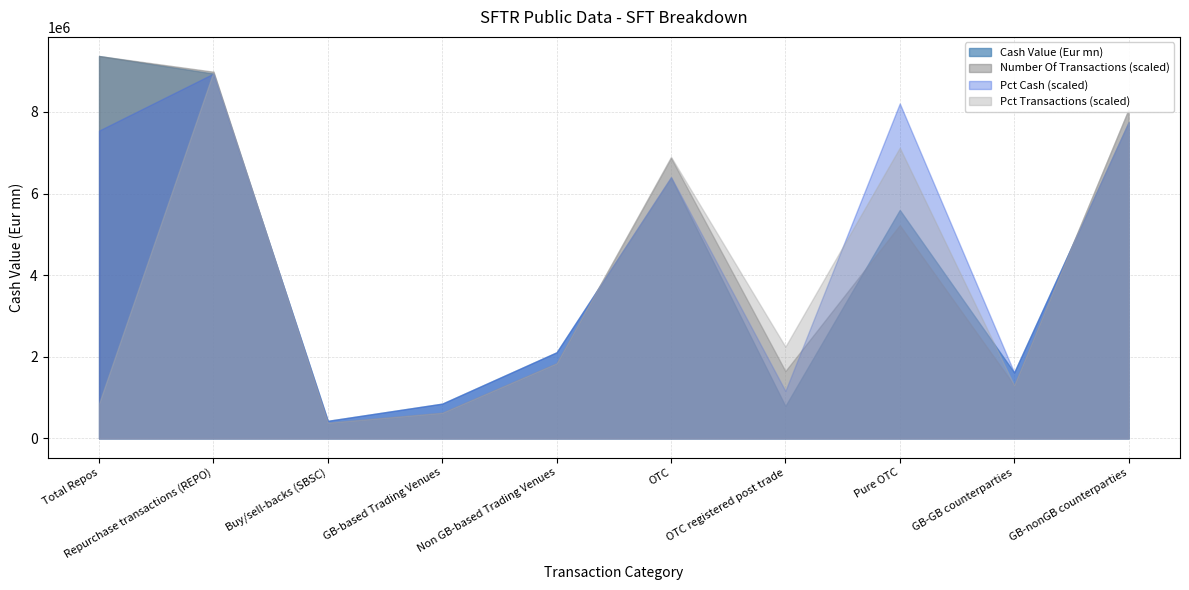

The value of Cash Value (Eur mn) at GB-GB counterparties is 1616996.4. True or false?

True